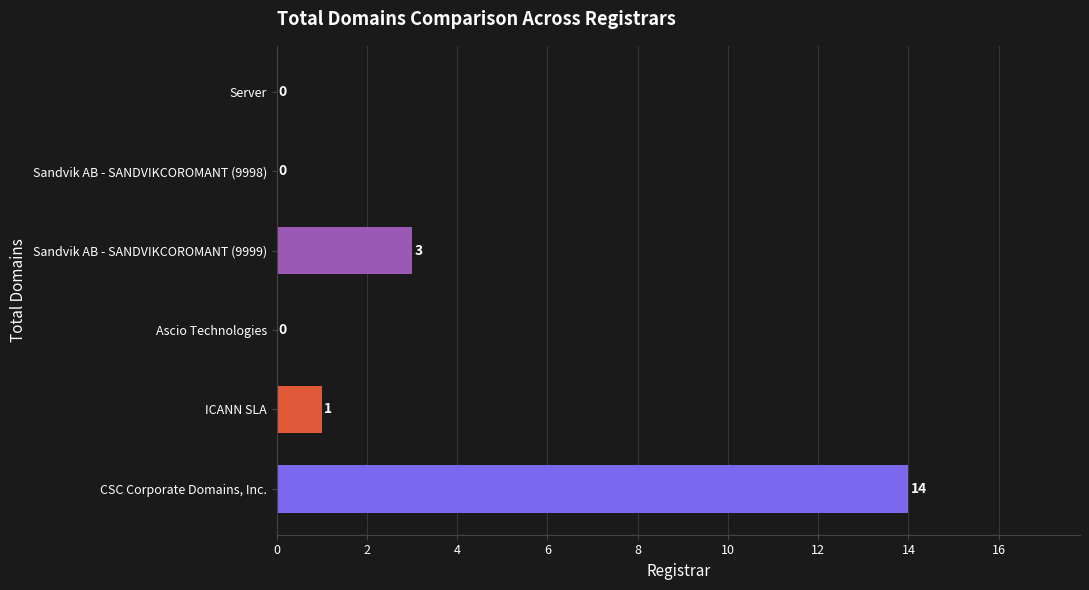

Is it true that the value at Ascio Technologies is 0?

True